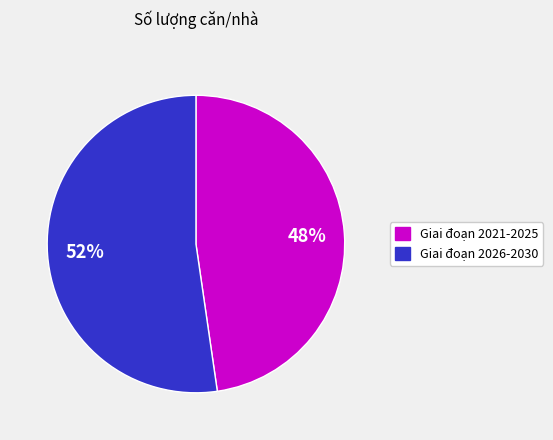

To the nearest percent, what is the combined percentage of Giai đoạn 2026-2030 and Giai đoạn 2021-2025?

100%